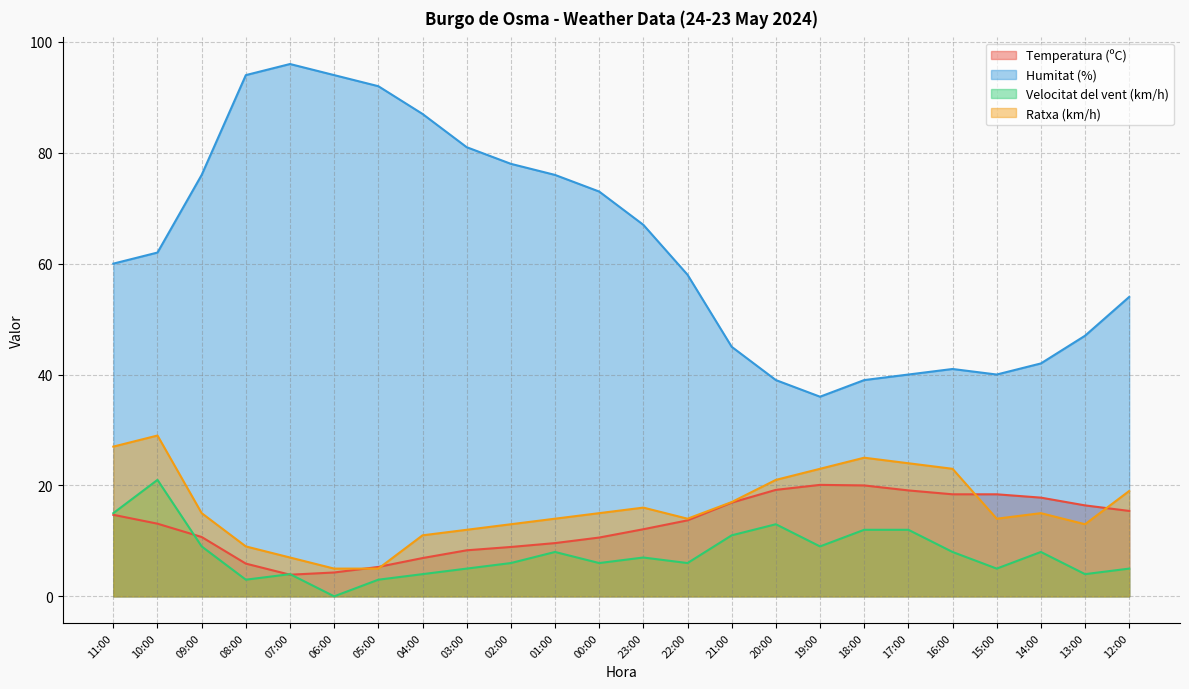

In Temperatura (ºC), how many points are lower than both neighbors (excluding endpoints)?

1